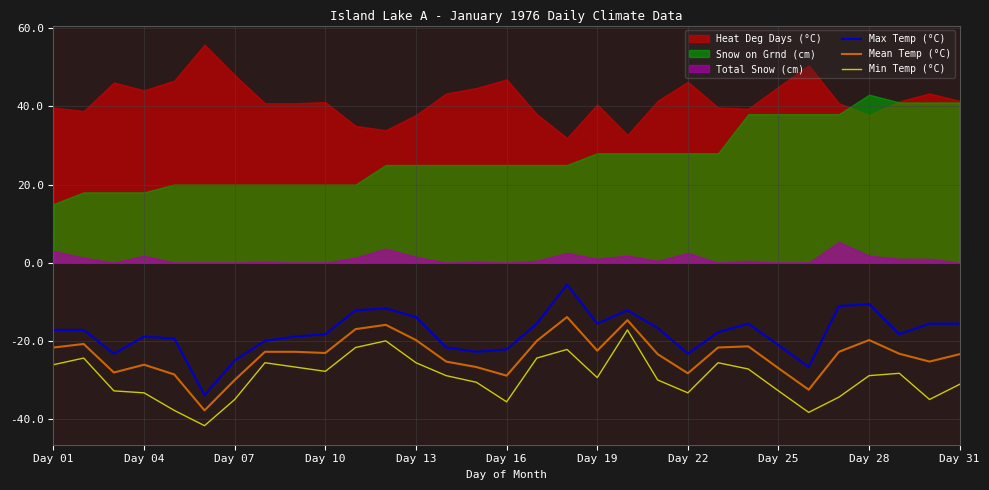

True or false: Max Temp (°C) and Min Temp (°C) cross at least once.

False